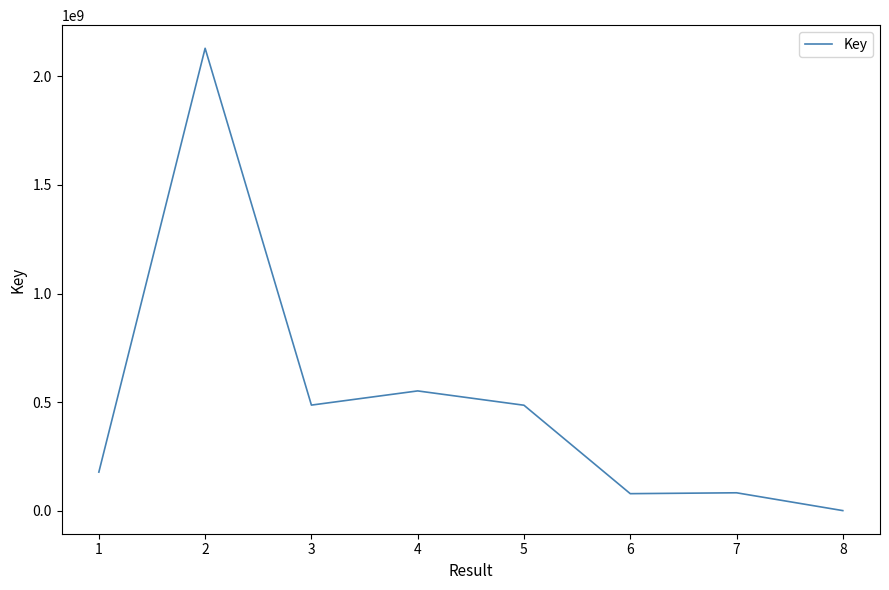

The value at 6 is 79393473. True or false?

True